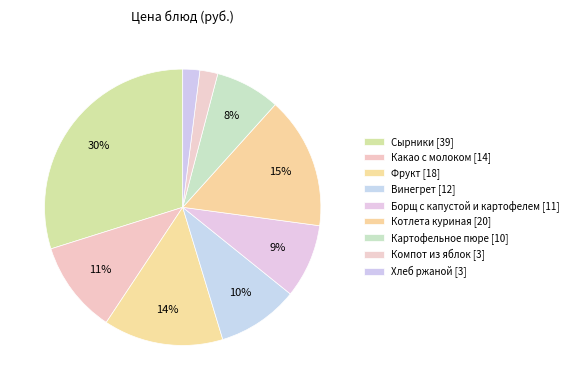

How many segments does this pie chart have?

9